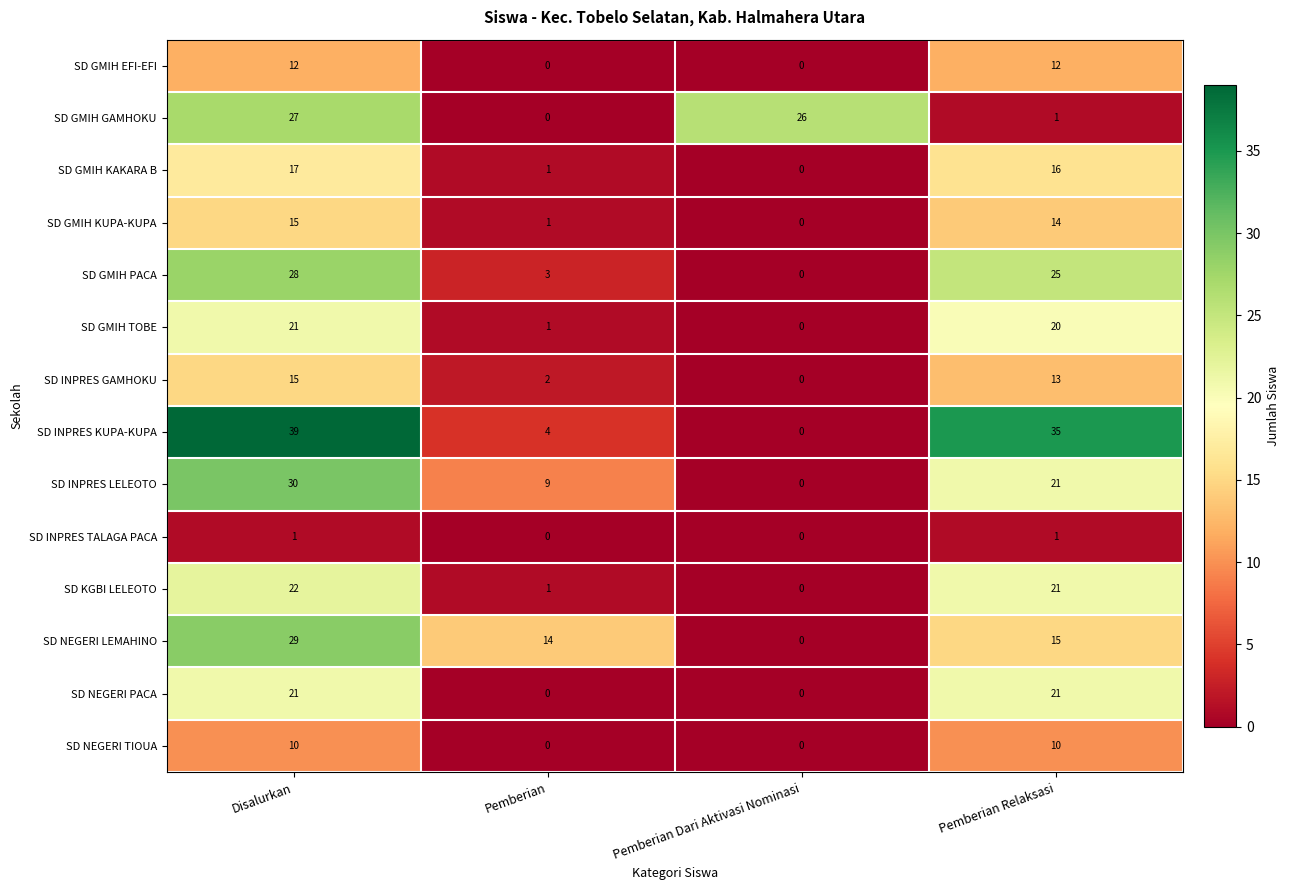

Which series has the largest range (max minus min)?

SD INPRES KUPA-KUPA